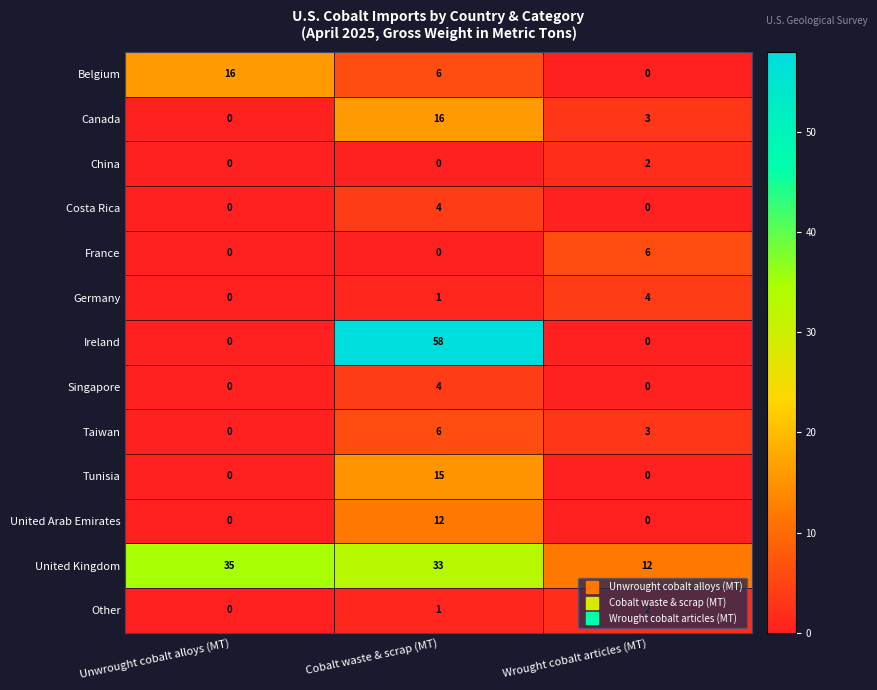

At which label does Other reach its minimum?

Unwrought cobalt alloys (MT)